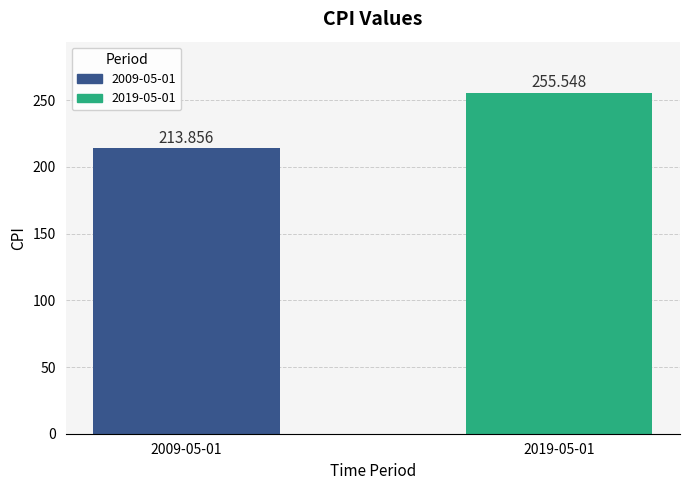

Are the bars horizontal?

No